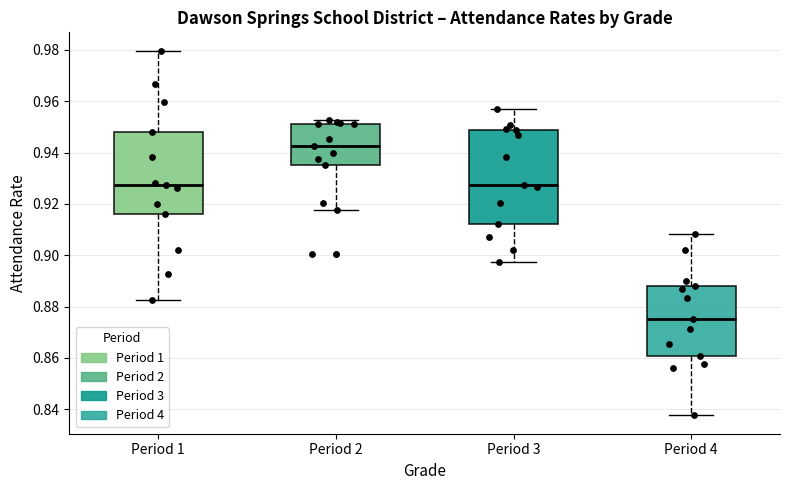

Reading left to right, transcribe this box plot: for each box, give where its median line is, the range the box spans, and where its two whiskers end, as read against the y-axis. The values are not printed on the chart, so give them approximately, as read against the axis.

Period 1: median 0.928, box 0.916 to 0.948, whiskers 0.882 to 0.980
Period 2: median 0.942, box 0.936 to 0.952, whiskers 0.918 to 0.952 (just above the box's upper edge)
Period 3: median 0.928, box 0.912 to 0.948, whiskers 0.898 to 0.958
Period 4: median 0.876, box 0.860 to 0.888, whiskers 0.838 to 0.908